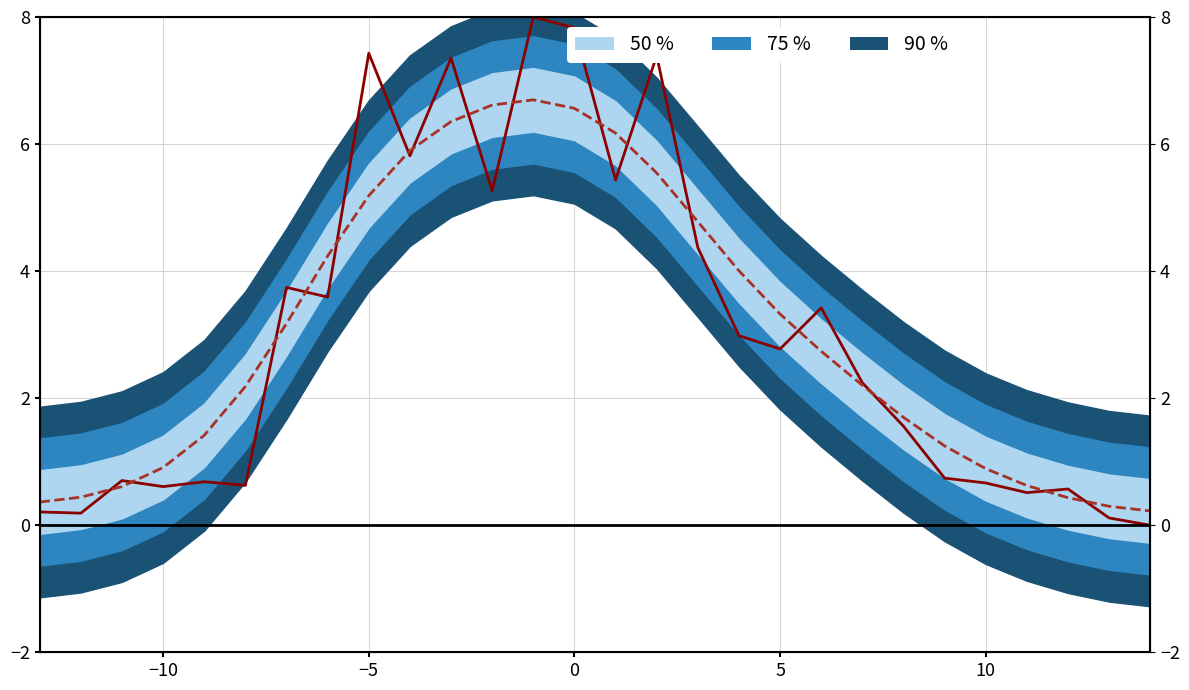

Is this an area chart (filled region under the line)?

No